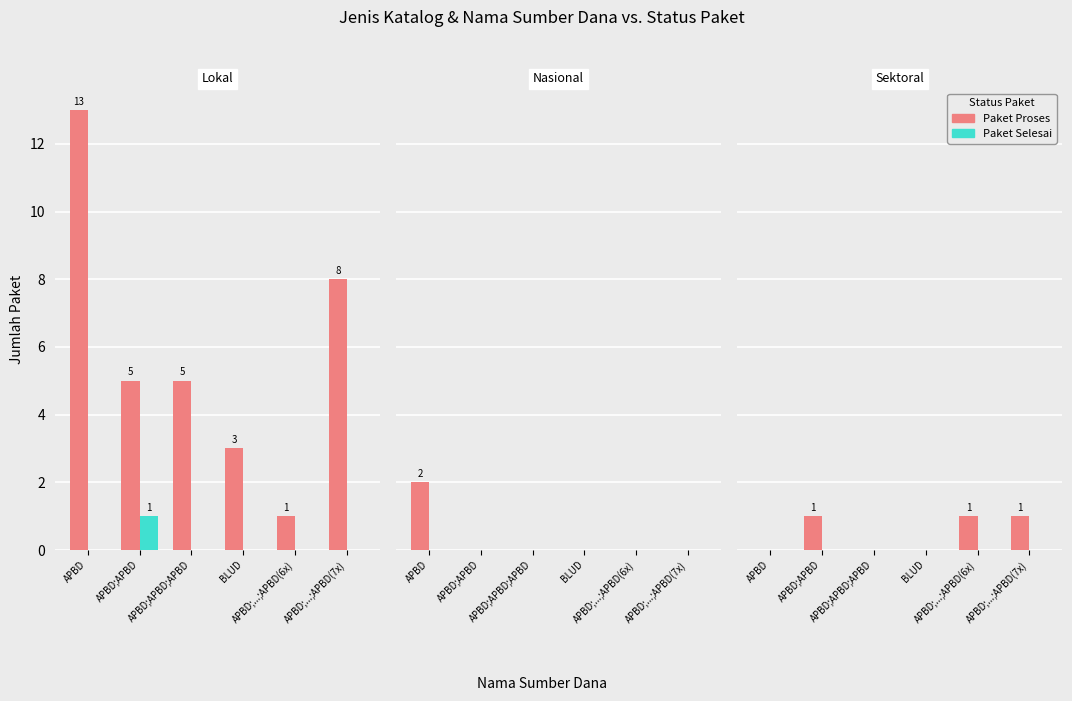

Rank the series by their average value, from highest to lowest.

Paket Proses, Paket Selesai